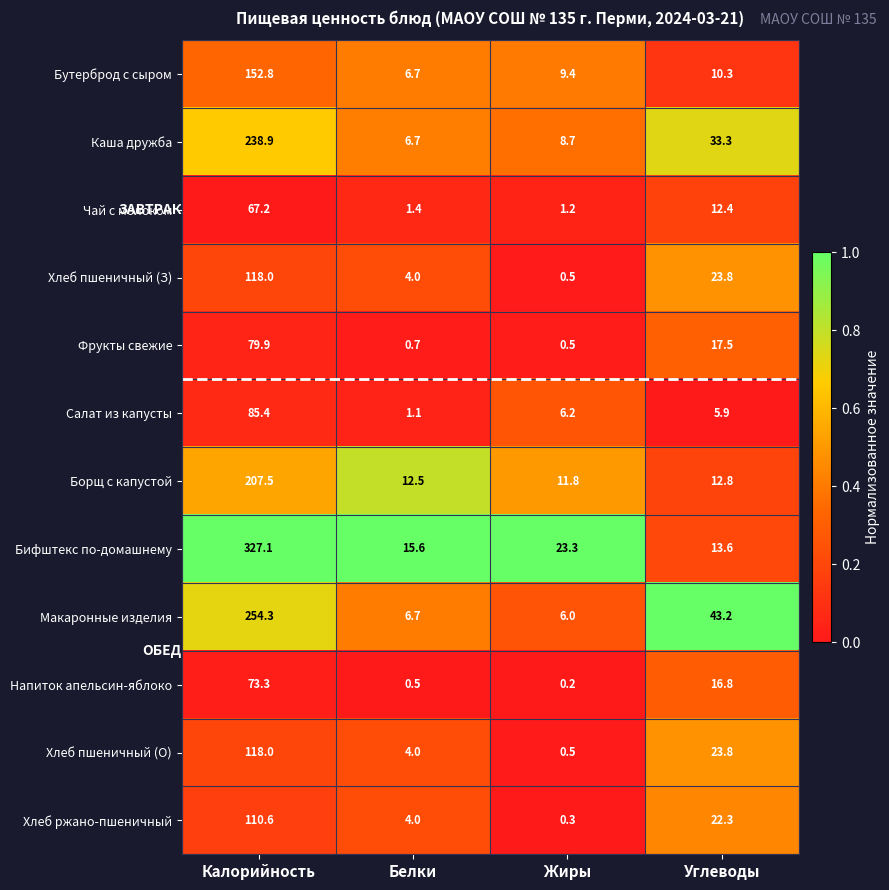

What value does the Салат из капусты series have at Жиры?

6.2